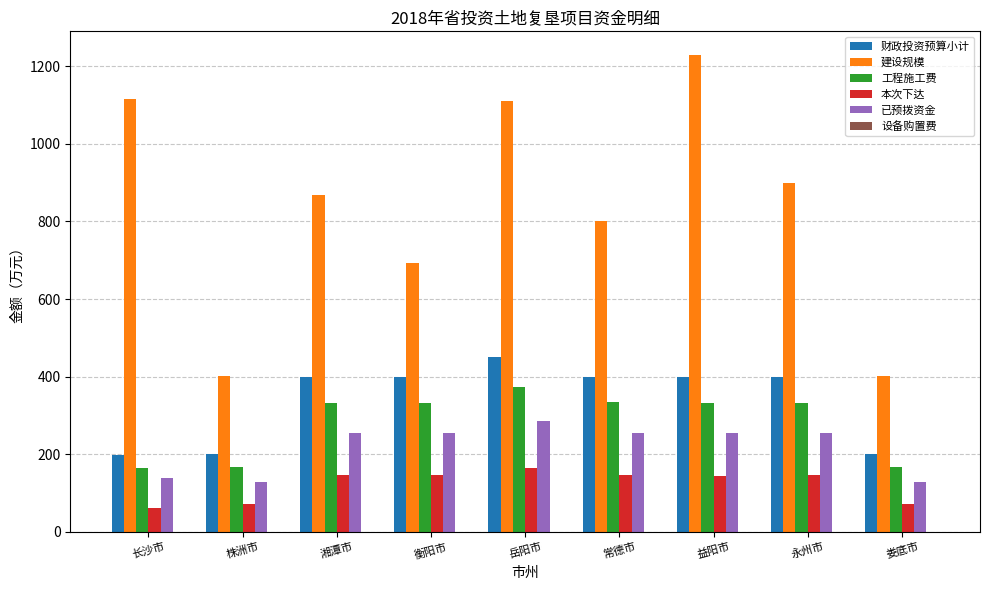

What is the spread (max minus min) of values at 衡阳市?

693.3